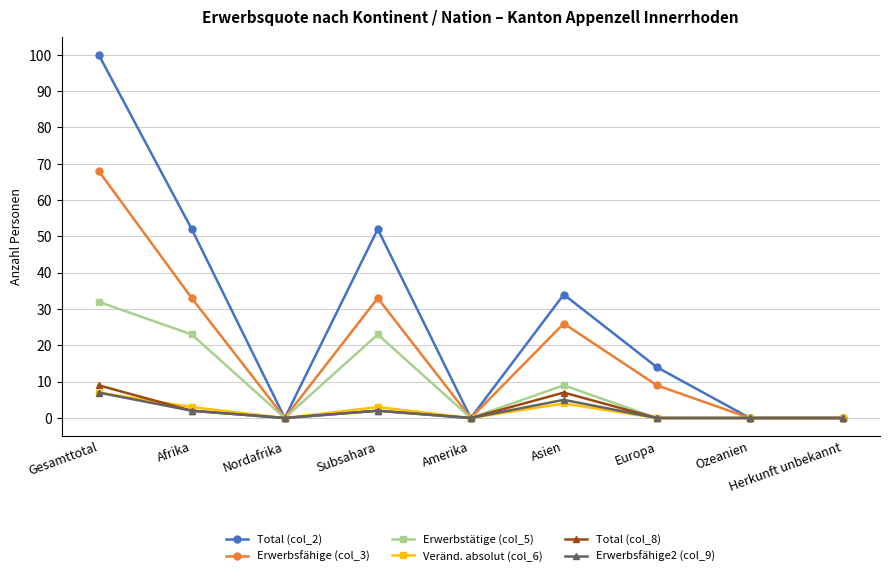

What is the difference between the second highest and minimum values in the Erwerbsfähige (col_3) series?

33